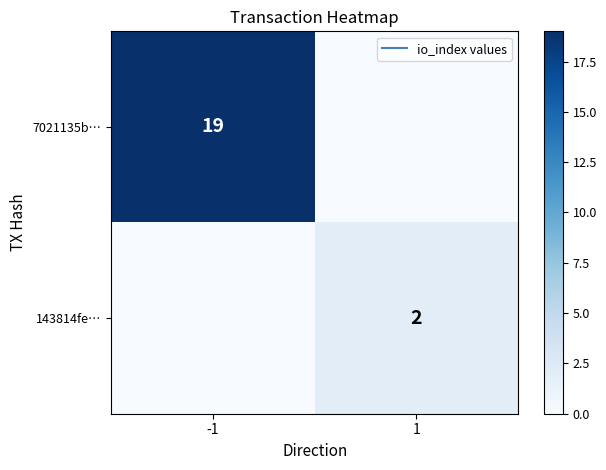

Which series has the largest total across all categories?

7021135b…